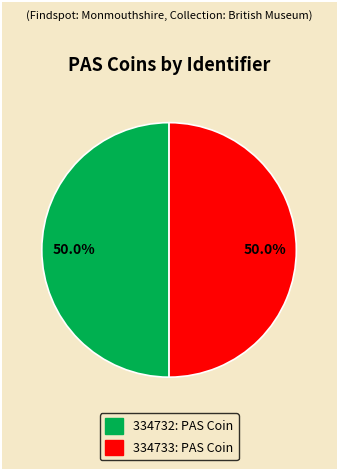

True or false: 334733: PAS Coin accounts for 57% of the total.

False